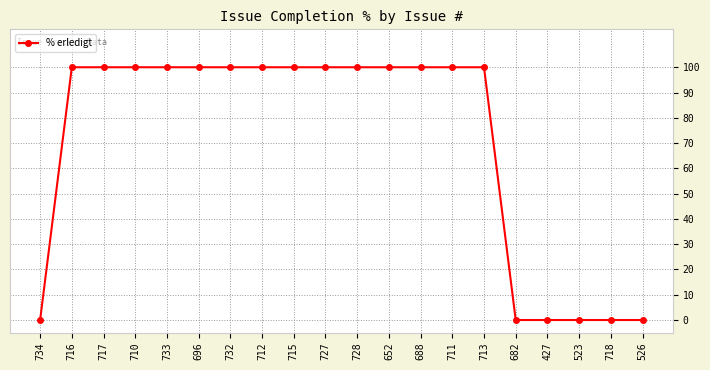

What is the maximum value shown in the chart?

100